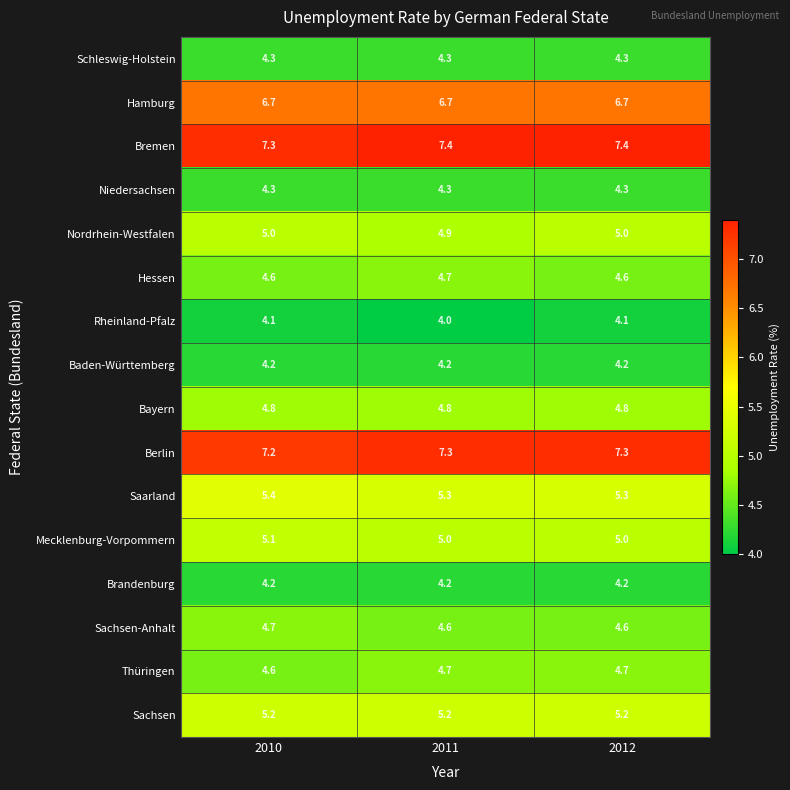

What is the total value across all series at 2011?

81.6